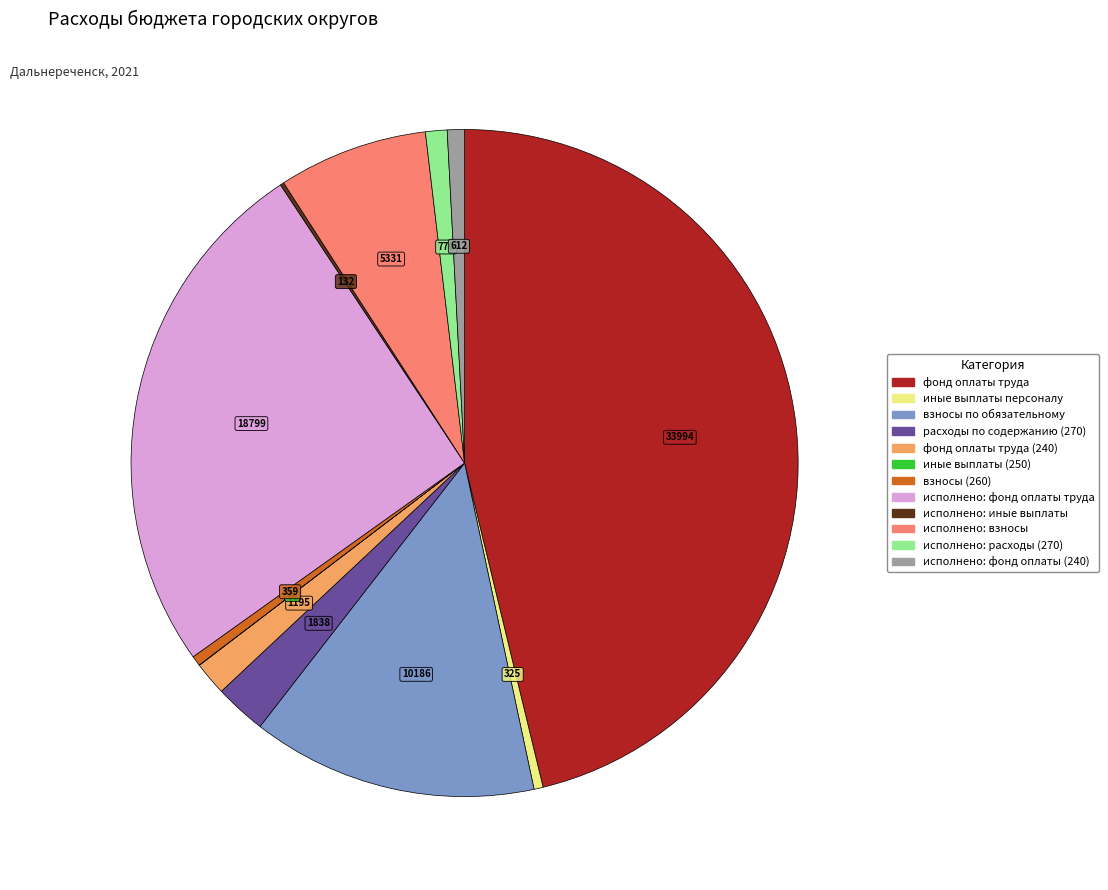

Is there any slice that represents more than half of the pie?

No